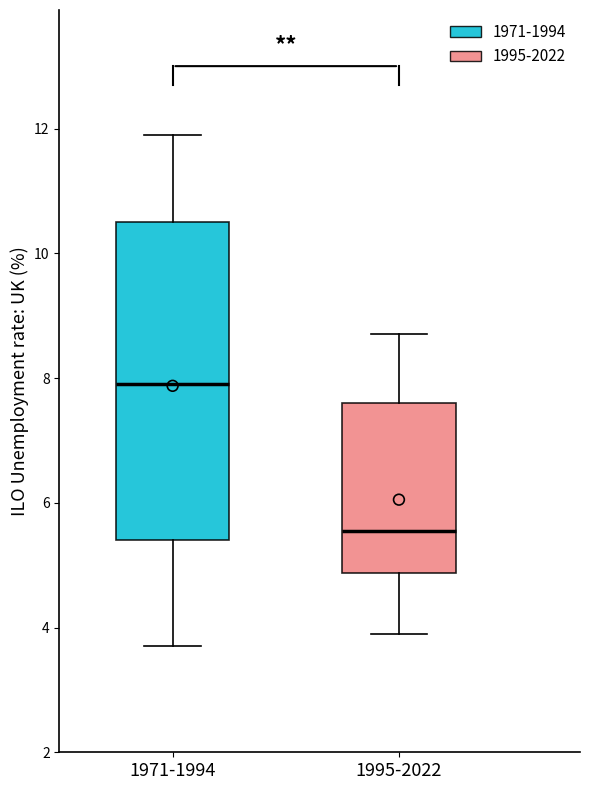

Reading left to right, read every box against the y-axis: the position of its median line, the range the box covers, and the ends of its whiskers. The values are not printed on the chart, so give them approximately, as read against the axis.

1971-1994: median 8.0, box 5.4 to 10.6, whiskers 3.8 to 12.0
1995-2022: median 5.6, box 4.8 to 7.6, whiskers 4.0 to 8.8